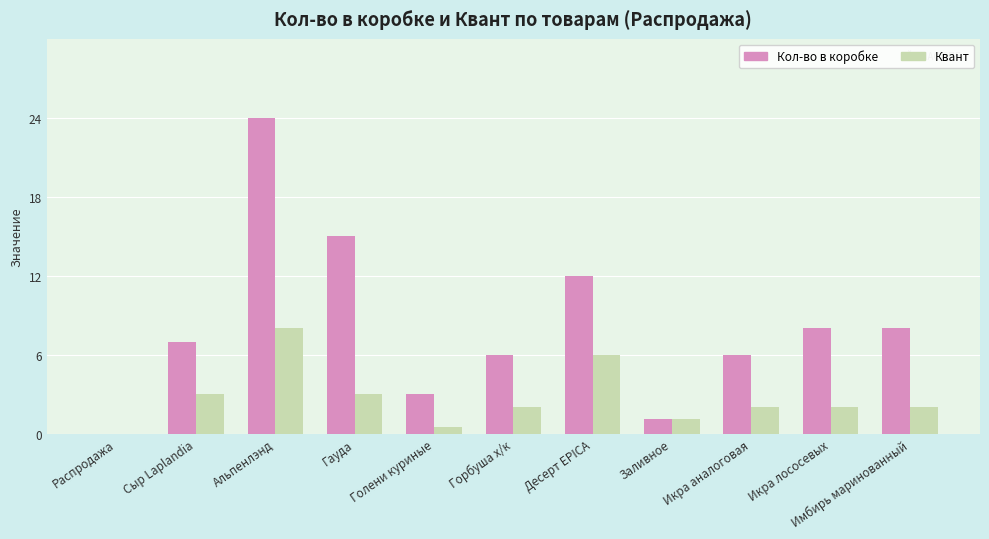

Is the value of Кол-во в коробке at Голени куриные greater than the value of Квант at Икра аналоговая?

Yes